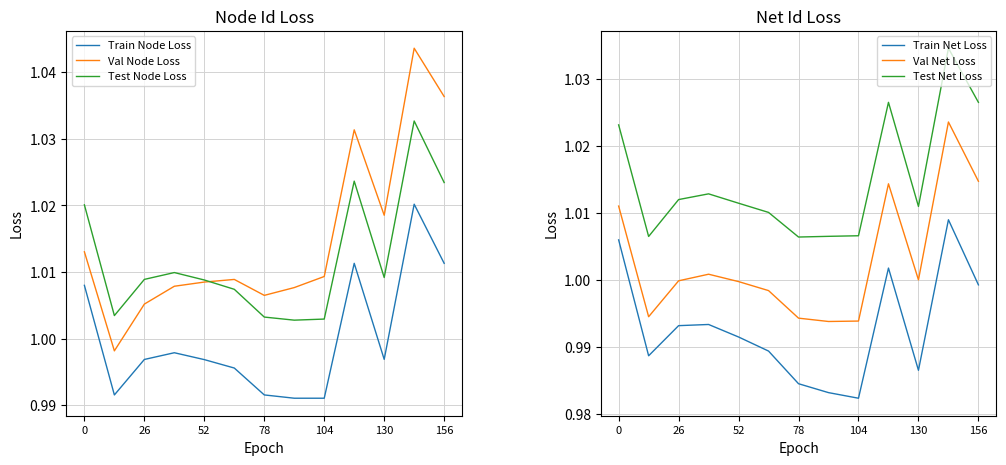

How many values in the Val Node Loss series exceed 1?

12